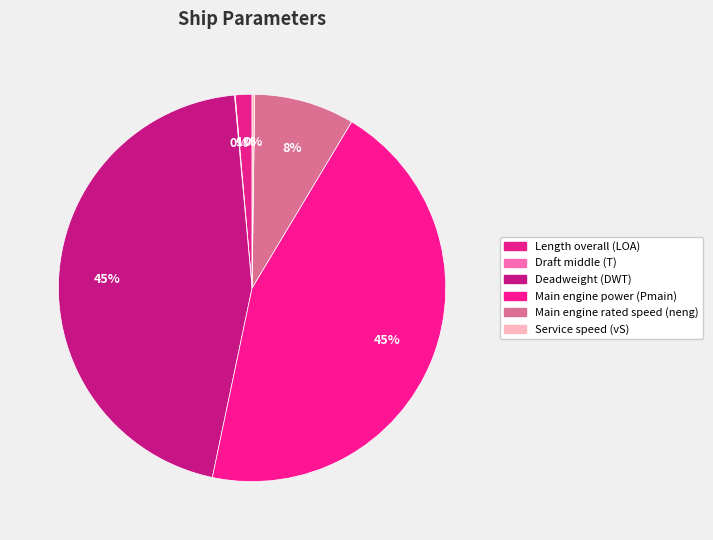

To the nearest percent, what portion does Main engine rated speed (neng) represent?

8%